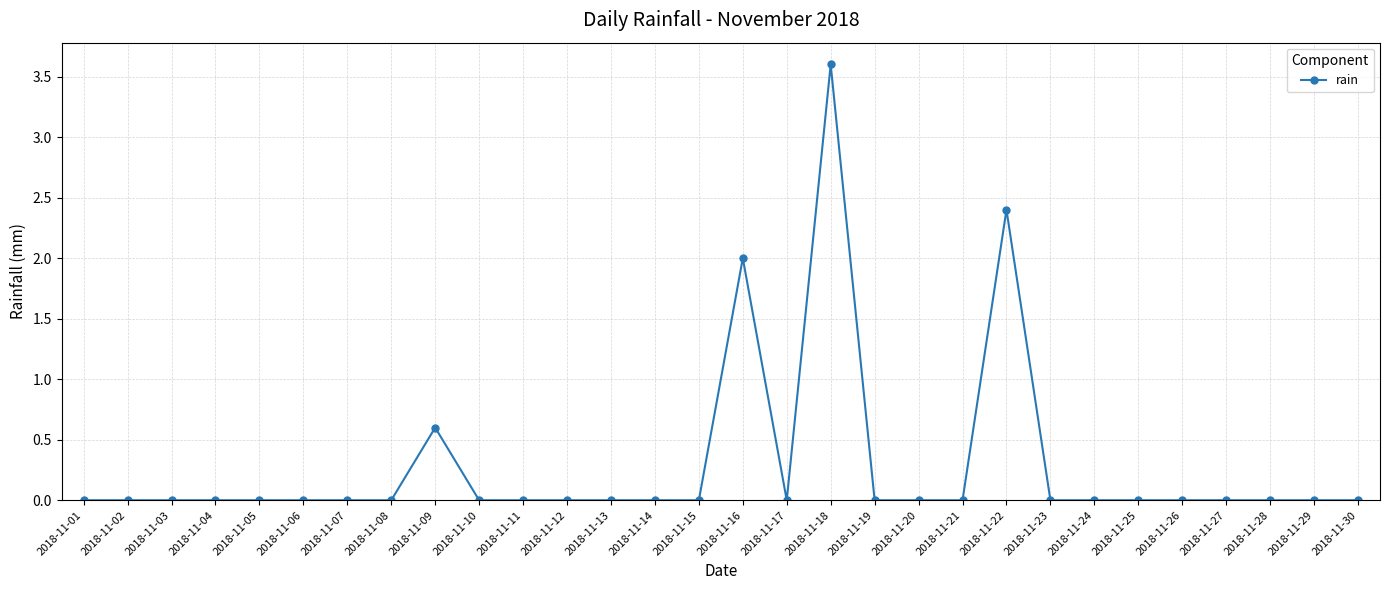

How many lines are shown in the chart?

1